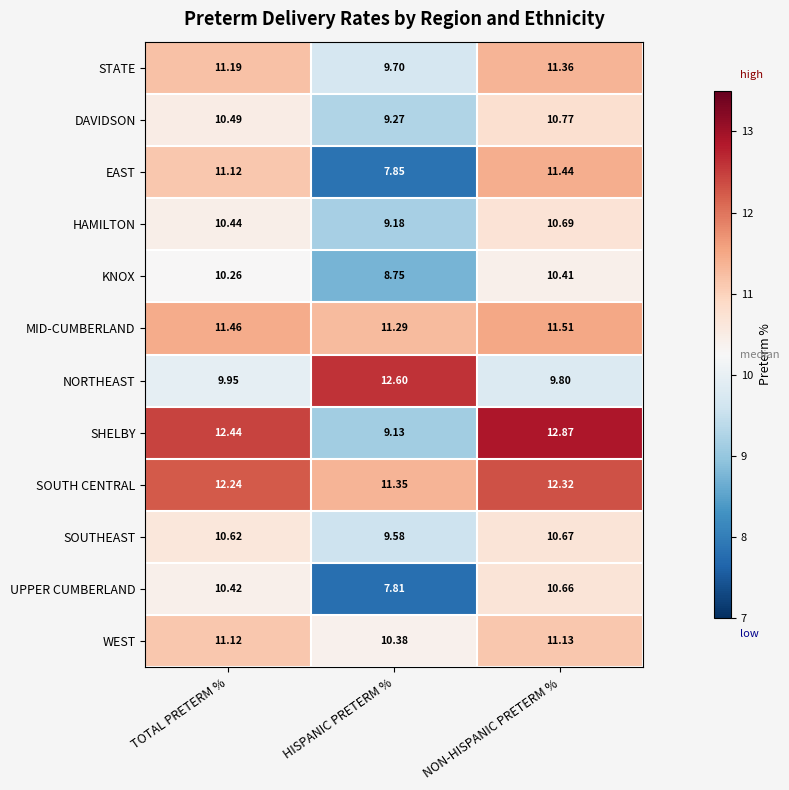

Which series has the widest spread of values?

SHELBY